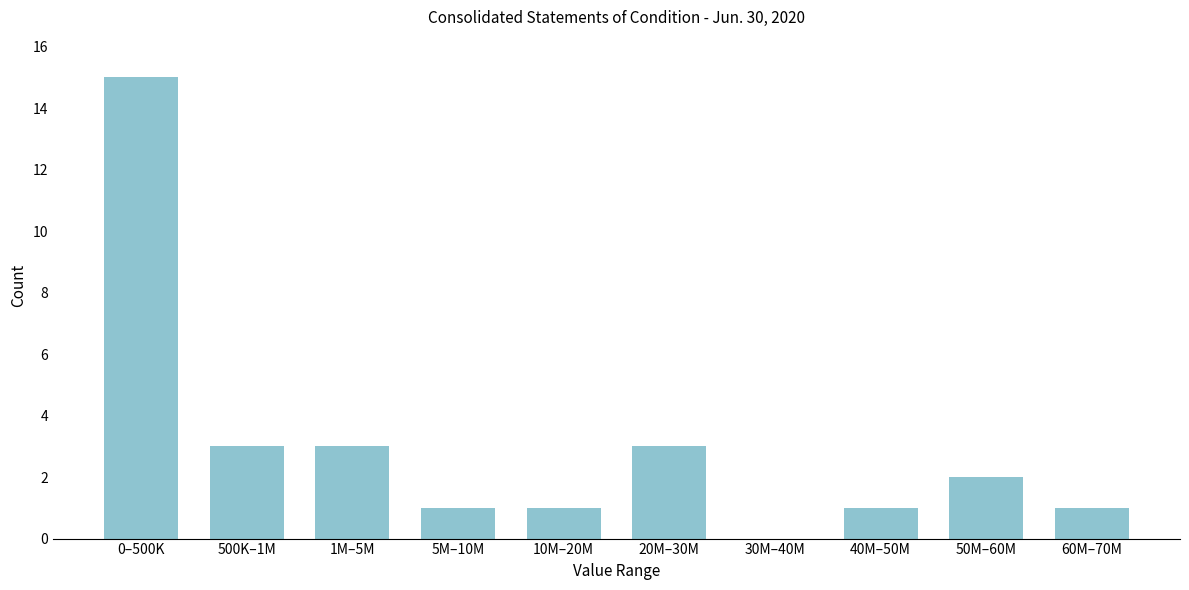

What is the sum of all values?

30